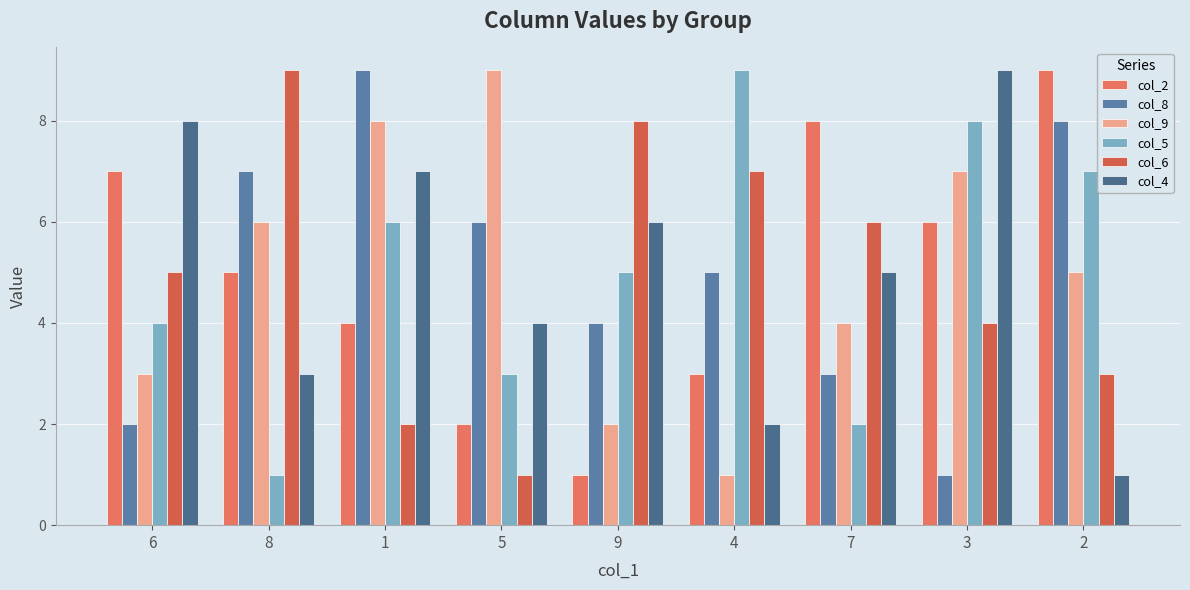

Reading right to left, extract all data points from this chart.

col_2: 2=9	3=6	7=8	4=3	9=1	5=2	1=4	8=5	6=7
col_8: 2=8	3=1	7=3	4=5	9=4	5=6	1=9	8=7	6=2
col_9: 2=5	3=7	7=4	4=1	9=2	5=9	1=8	8=6	6=3
col_5: 2=7	3=8	7=2	4=9	9=5	5=3	1=6	8=1	6=4
col_6: 2=3	3=4	7=6	4=7	9=8	5=1	1=2	8=9	6=5
col_4: 2=1	3=9	7=5	4=2	9=6	5=4	1=7	8=3	6=8